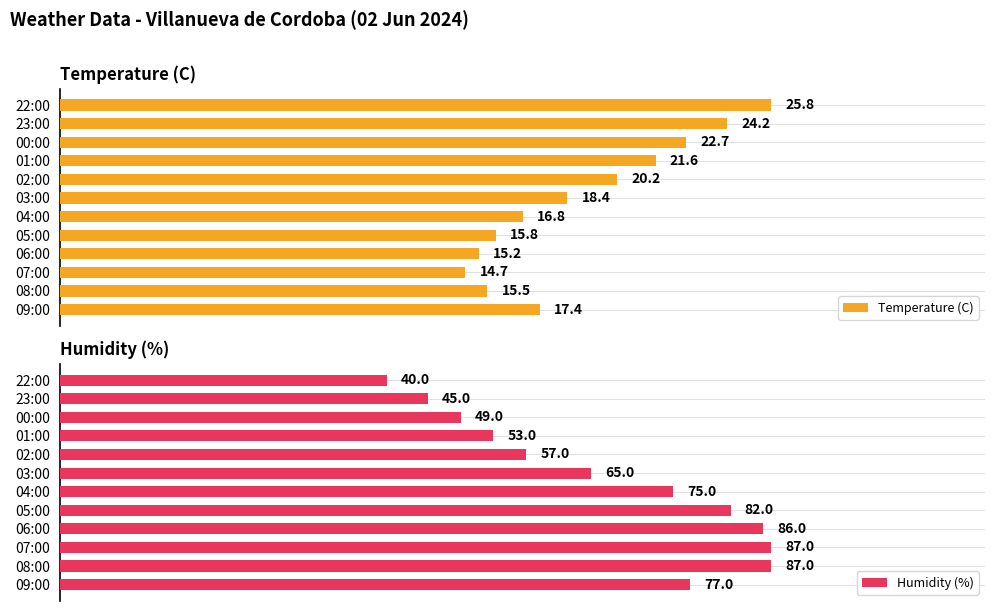

How many distinct data groups are displayed?

2